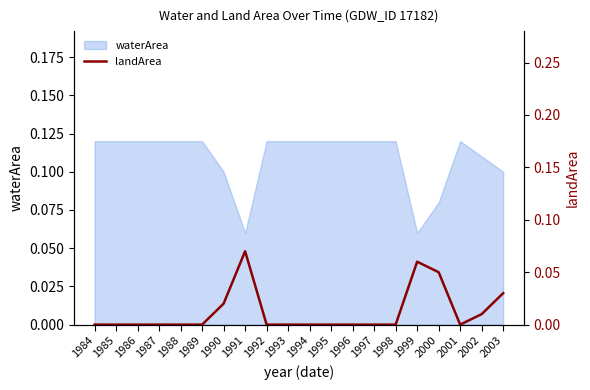

Reading right to left, what are all the values shown in this chart?

2003=0.0	2002=0.0	2001=0.0	2000=0.1	1999=0.1	1998=0.0	1997=0.0	1996=0.0	1995=0.0	1994=0.0	1993=0.0	1992=0.0	1991=0.1	1990=0.0	1989=0.0	1988=0.0	1987=0.0	1986=0.0	1985=0.0	1984=0.0